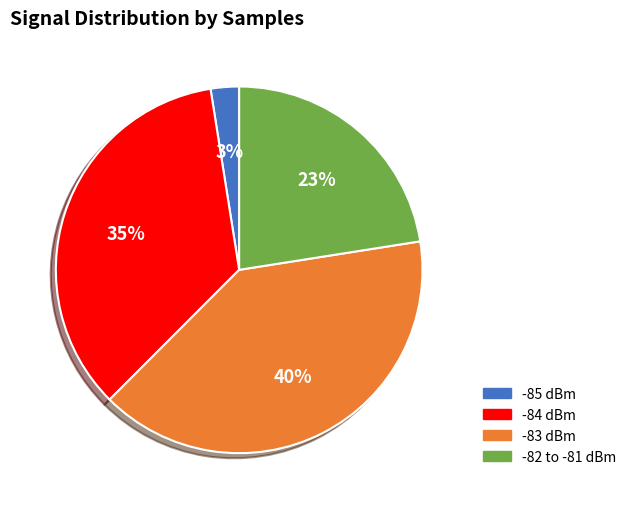

Does any single category account for the majority?

No